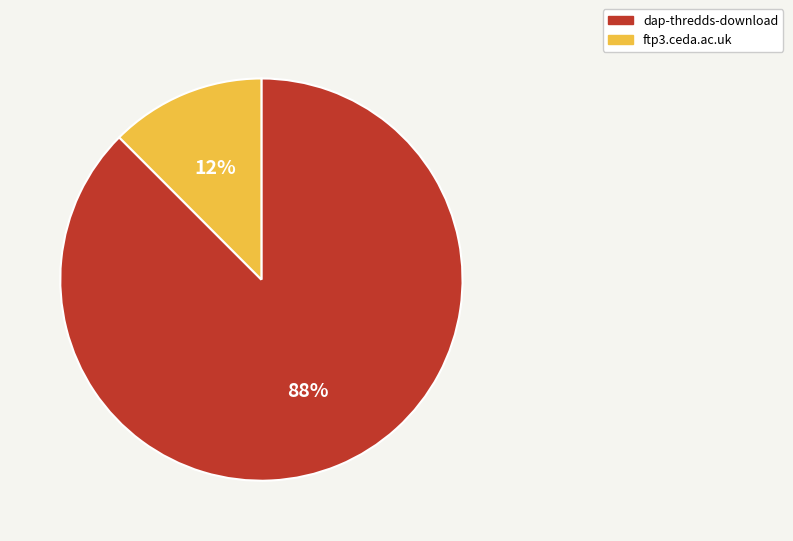

What is the smallest slice in the pie chart?

ftp3.ceda.ac.uk